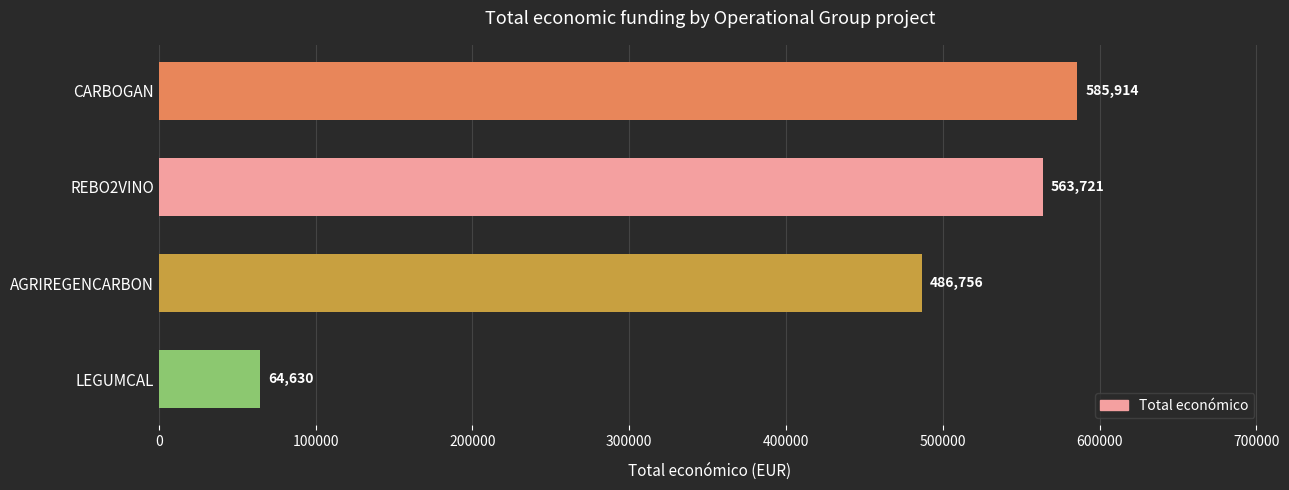

Does the chart contain any negative values?

No